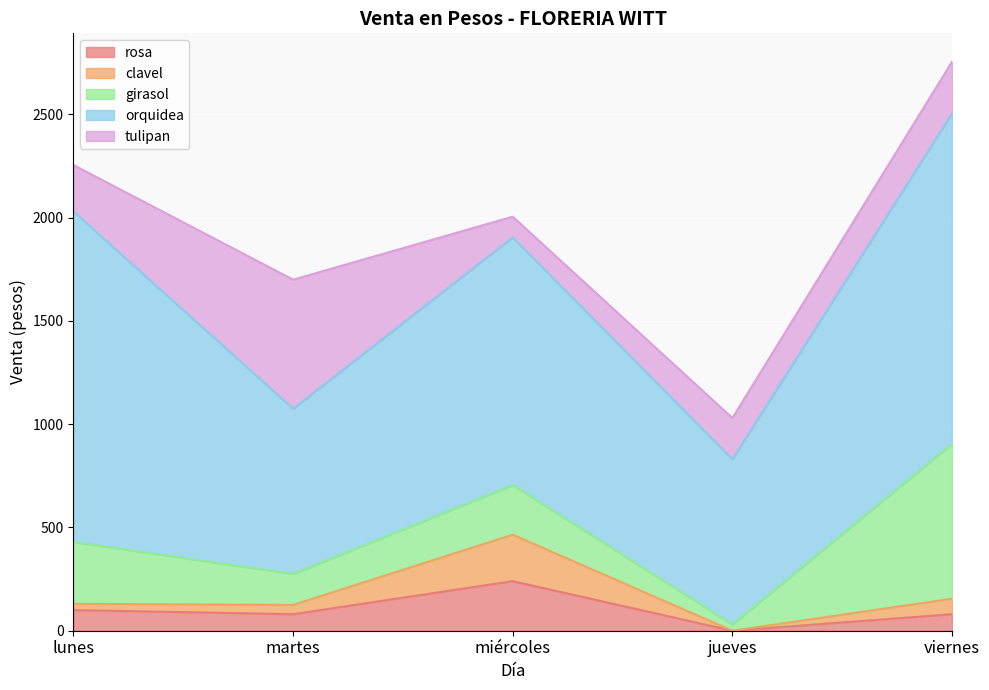

True or false: clavel has a value of 30 at lunes.

True